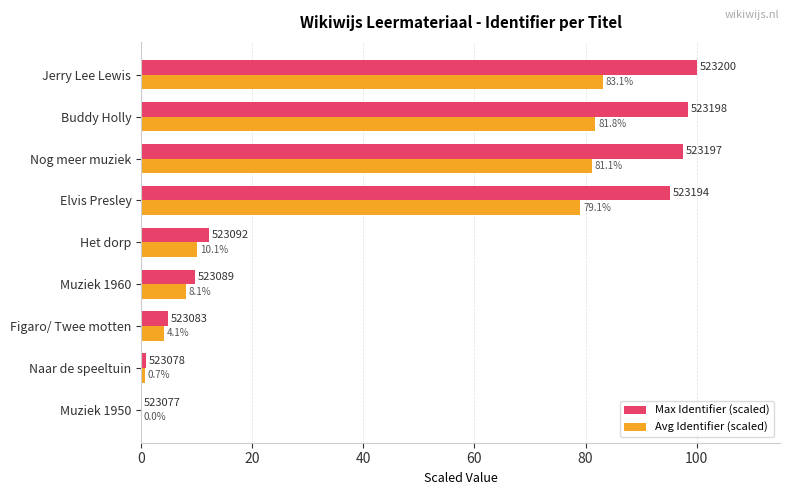

Is the value of Max Identifier (scaled) at Figaro/ Twee motten greater than the value of Avg Identifier (scaled) at Jerry Lee Lewis?

No